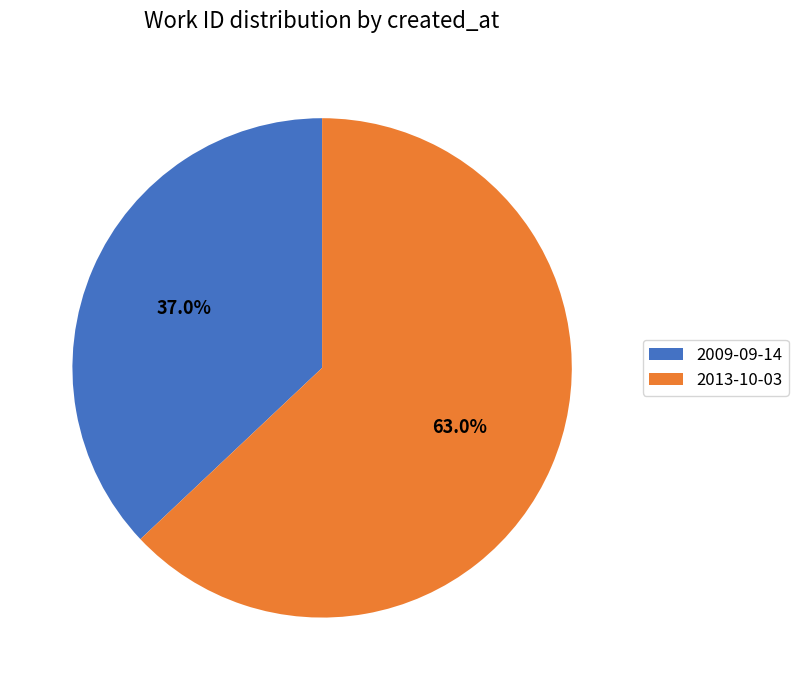

True or false: 2013-10-03 accounts for 63% of the total.

True